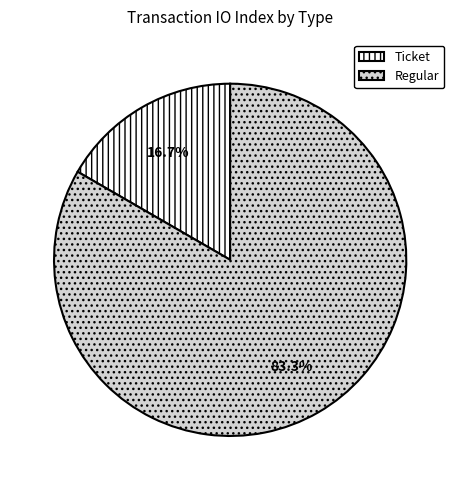

What is the smallest slice in the pie chart?

Ticket